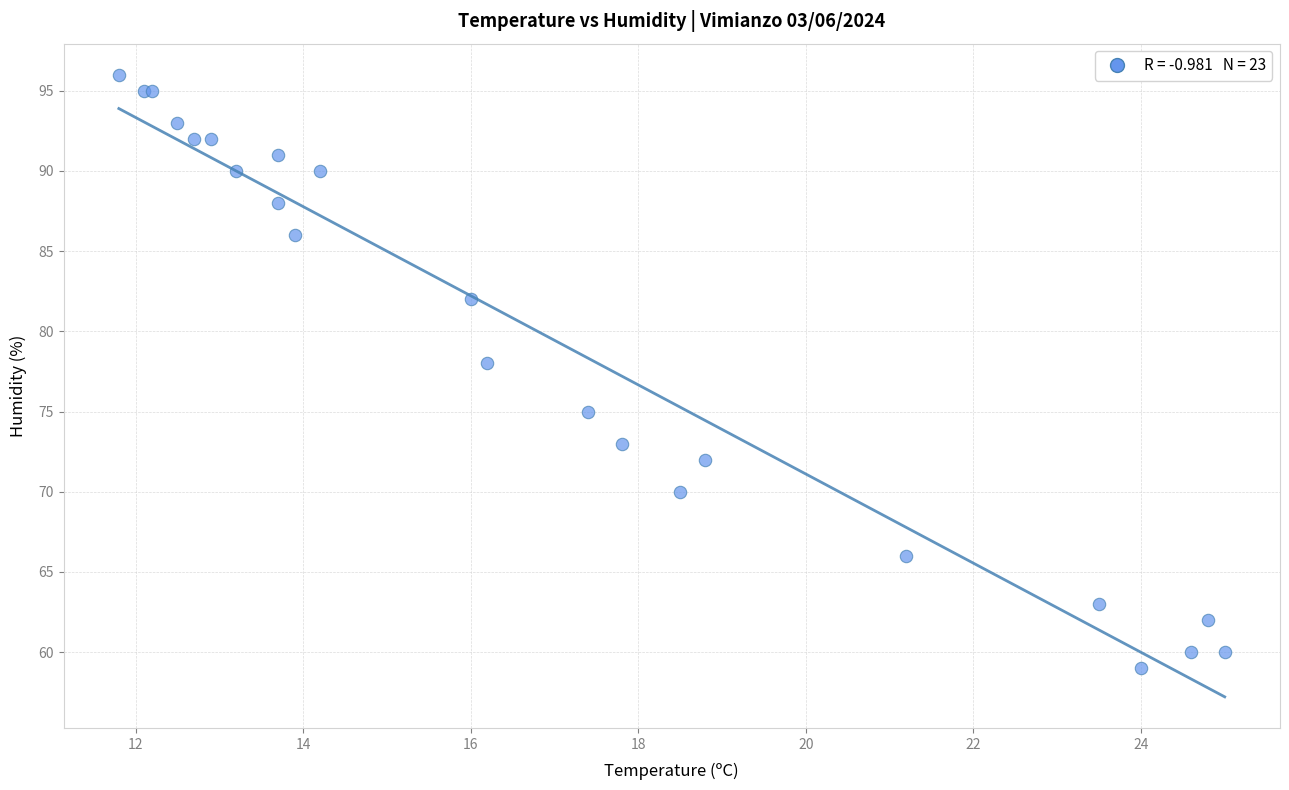

What Y value in the scatter plot is closest to 77?

78